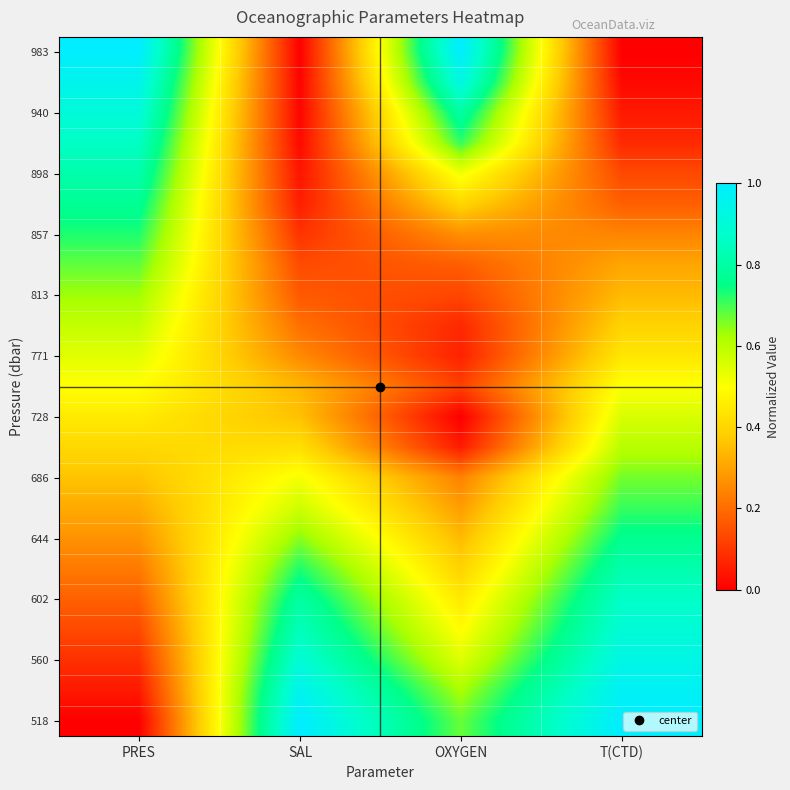

What is the total value across all series at T(CTD)?

11.5